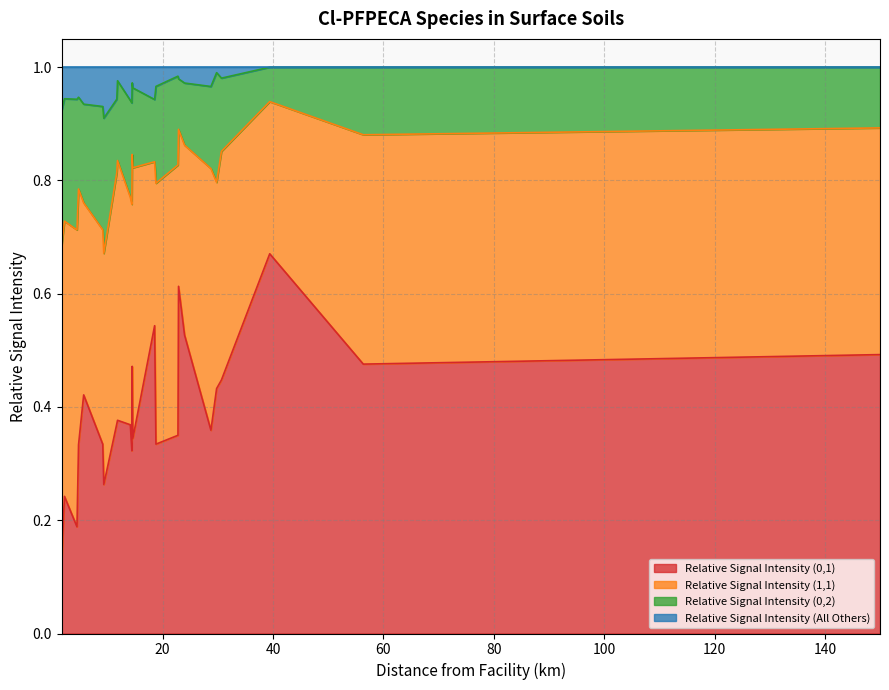

Which has a higher value, 14.499 or 22.892?

22.892